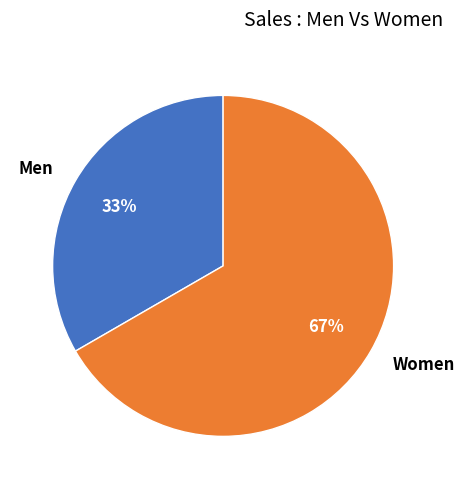

Is the sum of Men and Women greater than half?

Yes